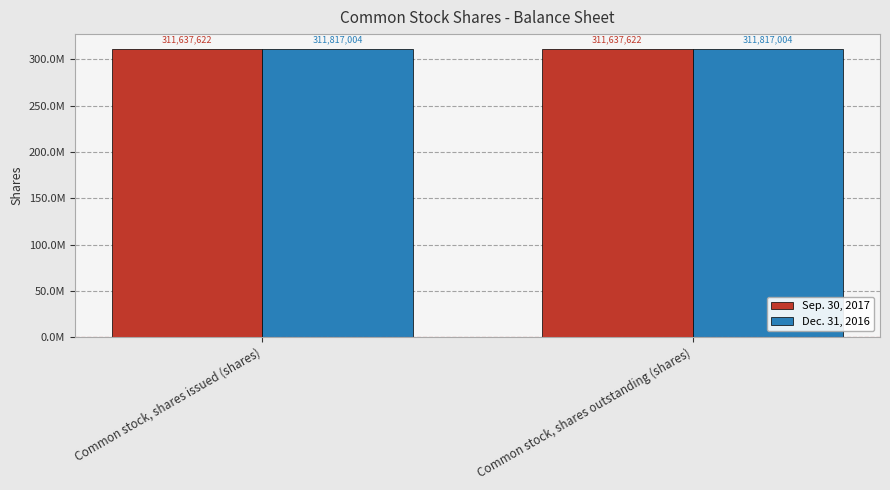

Are the bars horizontal?

No